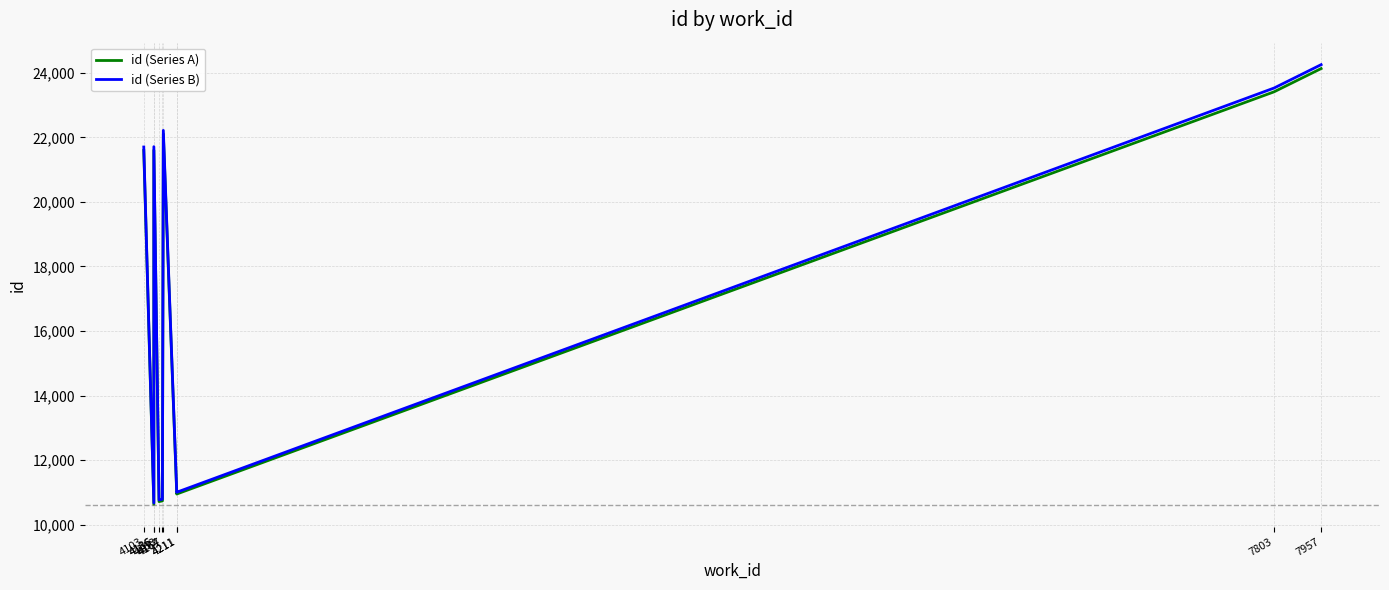

How many categories are shown in the chart?

10